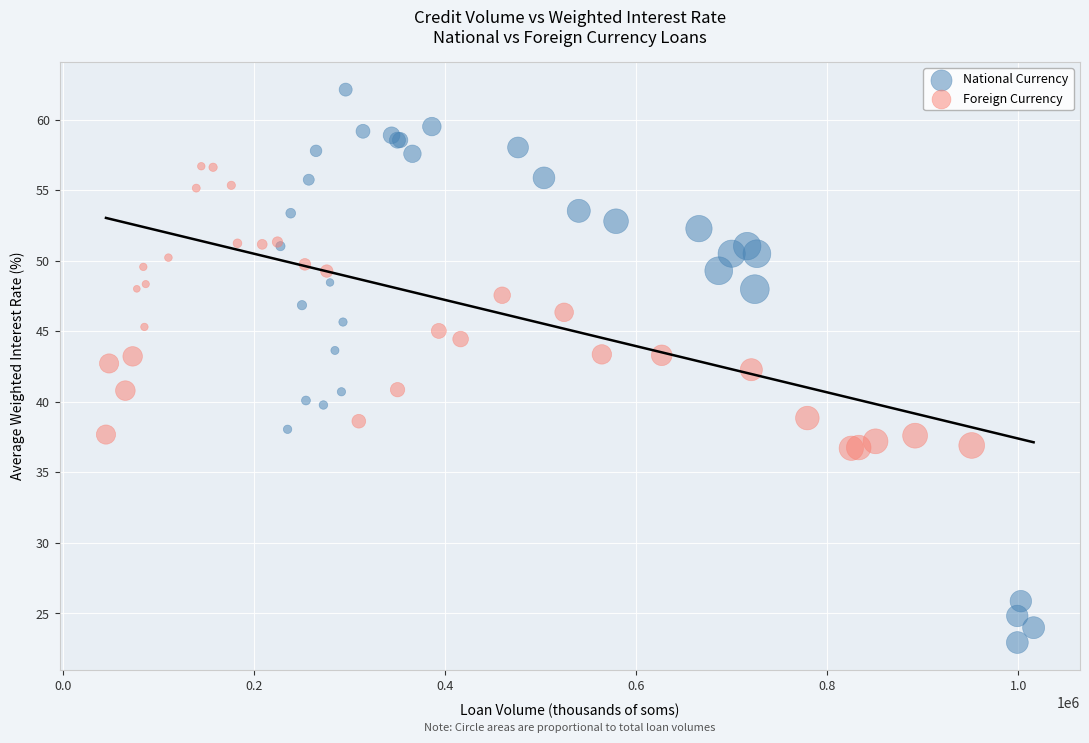

Which series contains the lowest Y value?

National Currency